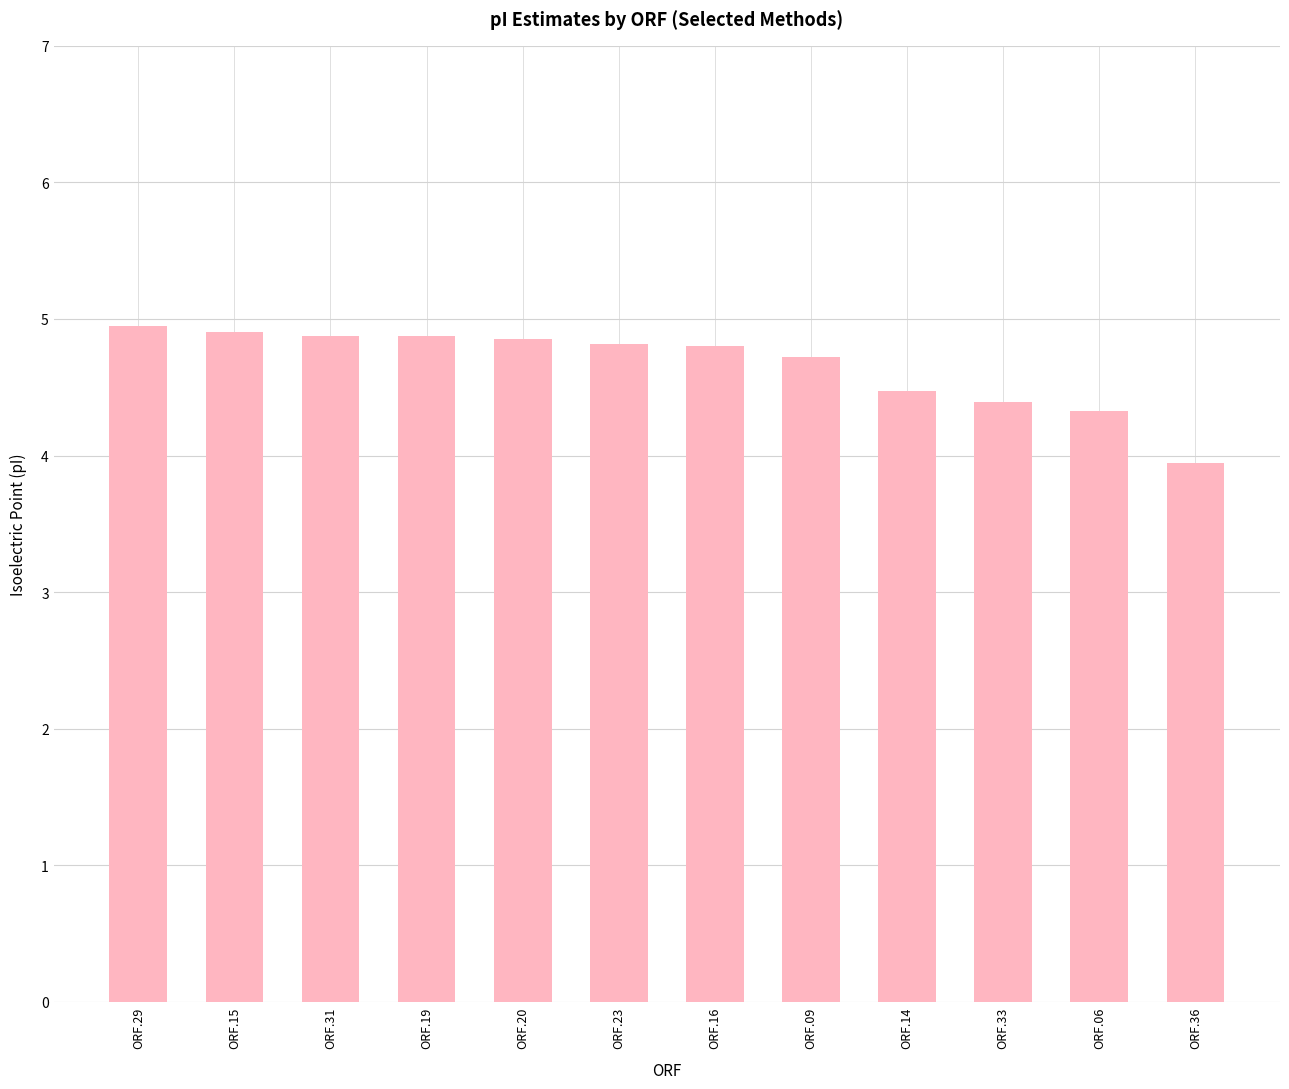

What is the difference between the values at ORF.06 and ORF.15?

0.6